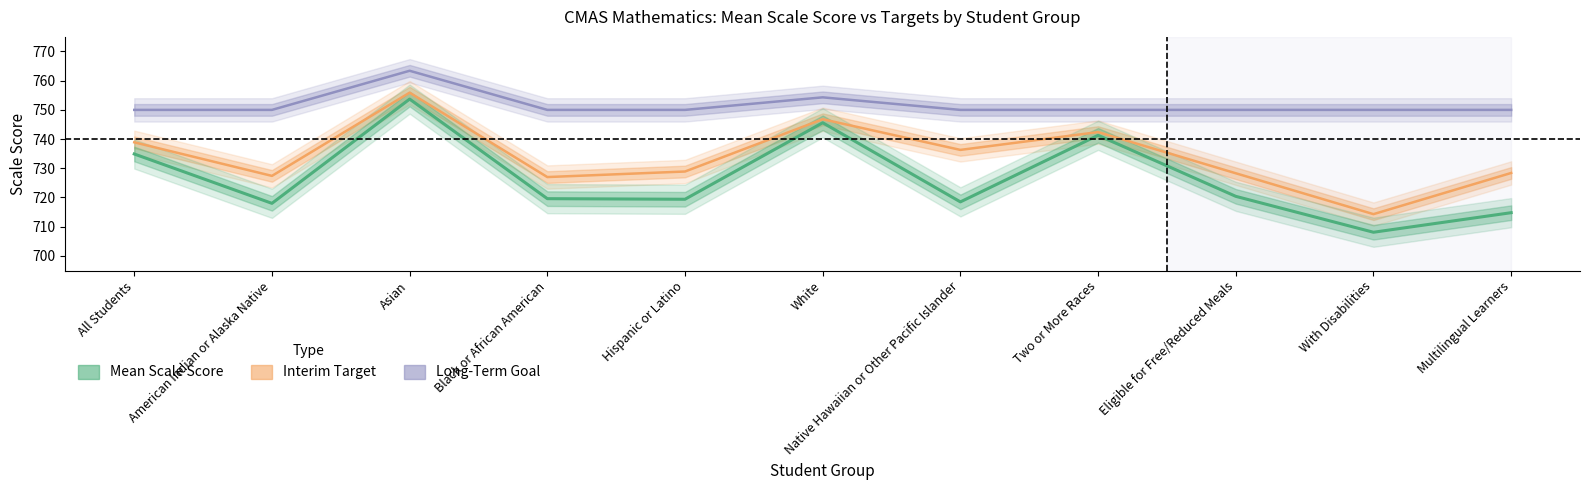

Which series changed the most between American Indian or Alaska Native and Two or More Races?

Mean Scale Score